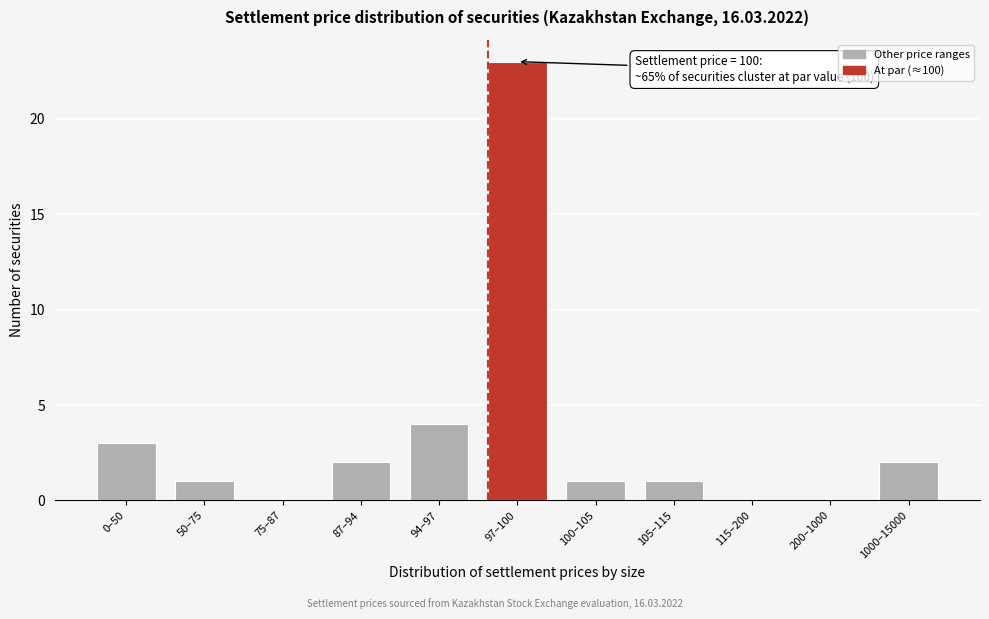

Reading left to right, transcribe all the data shown in this chart.

0–50=3	50–75=1	75–87=0	87–94=2	94–97=4	97–100=23	100–105=1	105–115=1	115–200=0	200–1000=0	1000–15000=2